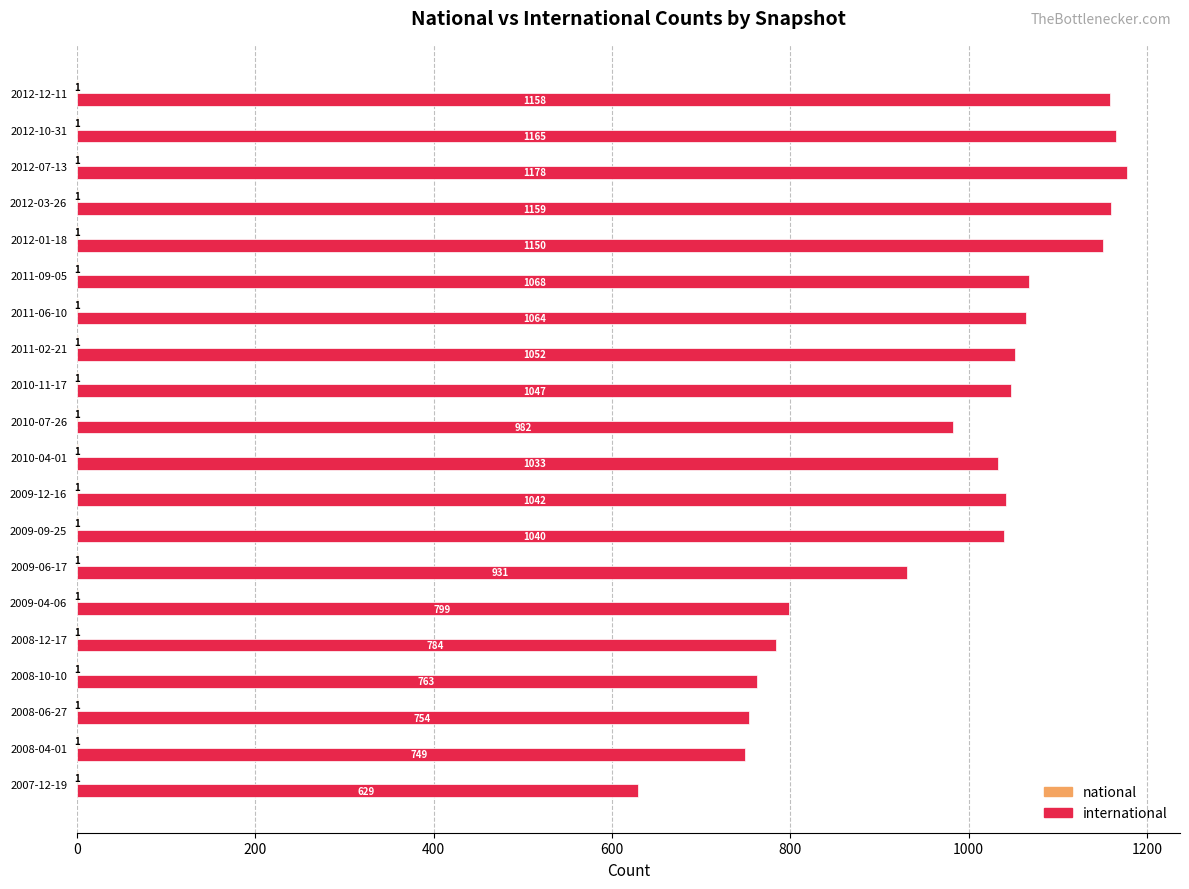

List the series in order of their overall mean, lowest first.

national, international